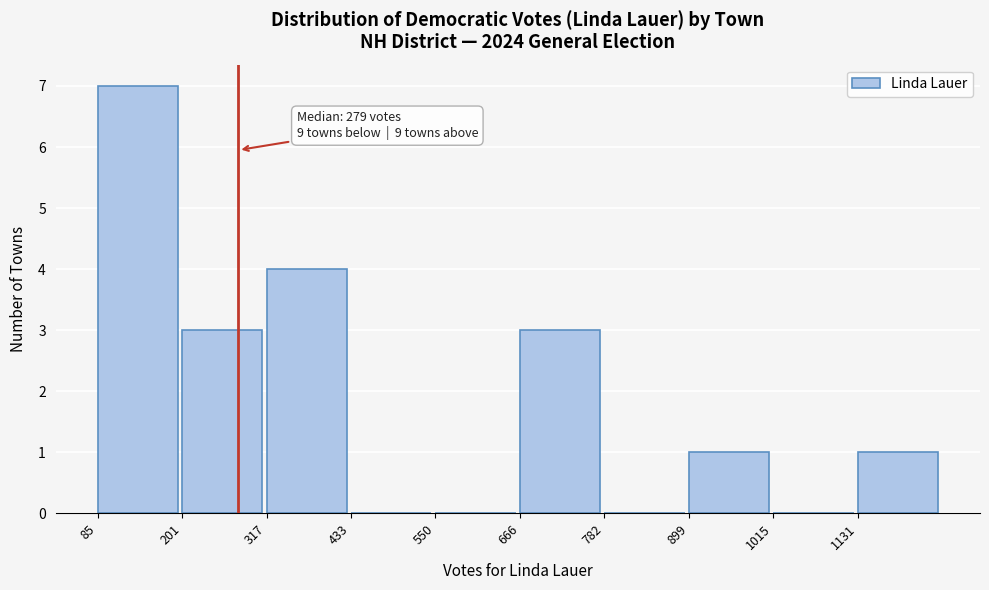

Over which range of the x-axis is the bar tallest?

80 to 200